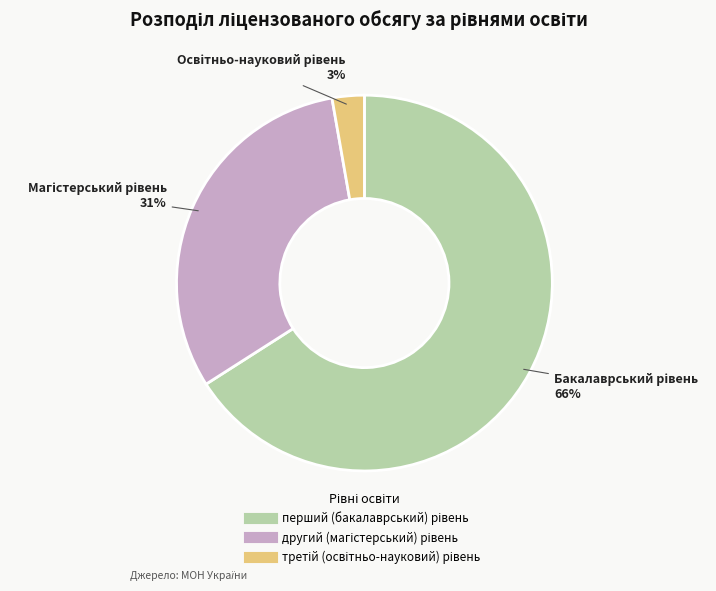

To the nearest percent, what is the average slice percentage?

33%